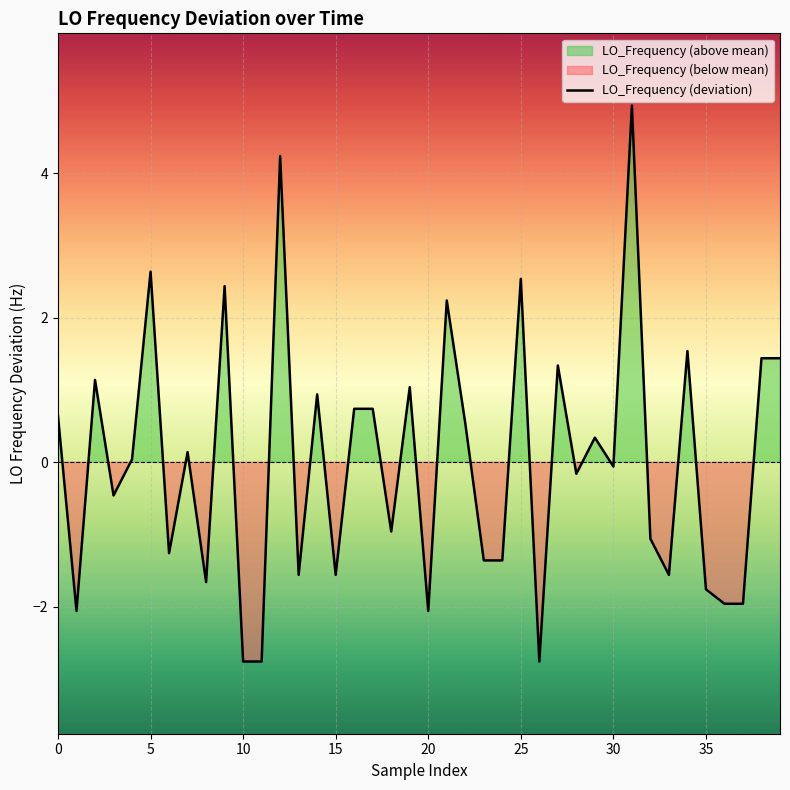

Reading left to right, what are all the values shown in this chart?

0.6	-2.1	1.1	-0.5	0.0	2.6	-1.3	0.1	-1.7	2.4	-2.8	-2.8	4.2	-1.6	0.9	-1.6	0.7	0.7	-1.0	1.0	-2.1	2.2	0.5	-1.4	-1.4	2.5	-2.8	1.3	-0.2	0.3	-0.1	4.9	-1.1	-1.6	1.5	-1.8	-2.0	-2.0	1.4	1.4